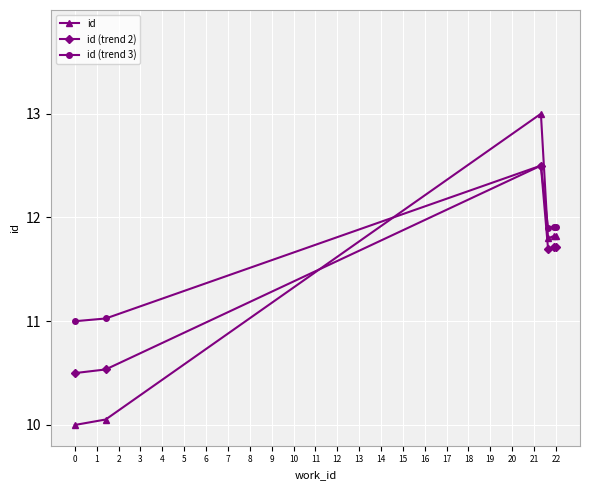

How many times do id (trend 2) and id cross each other?

1